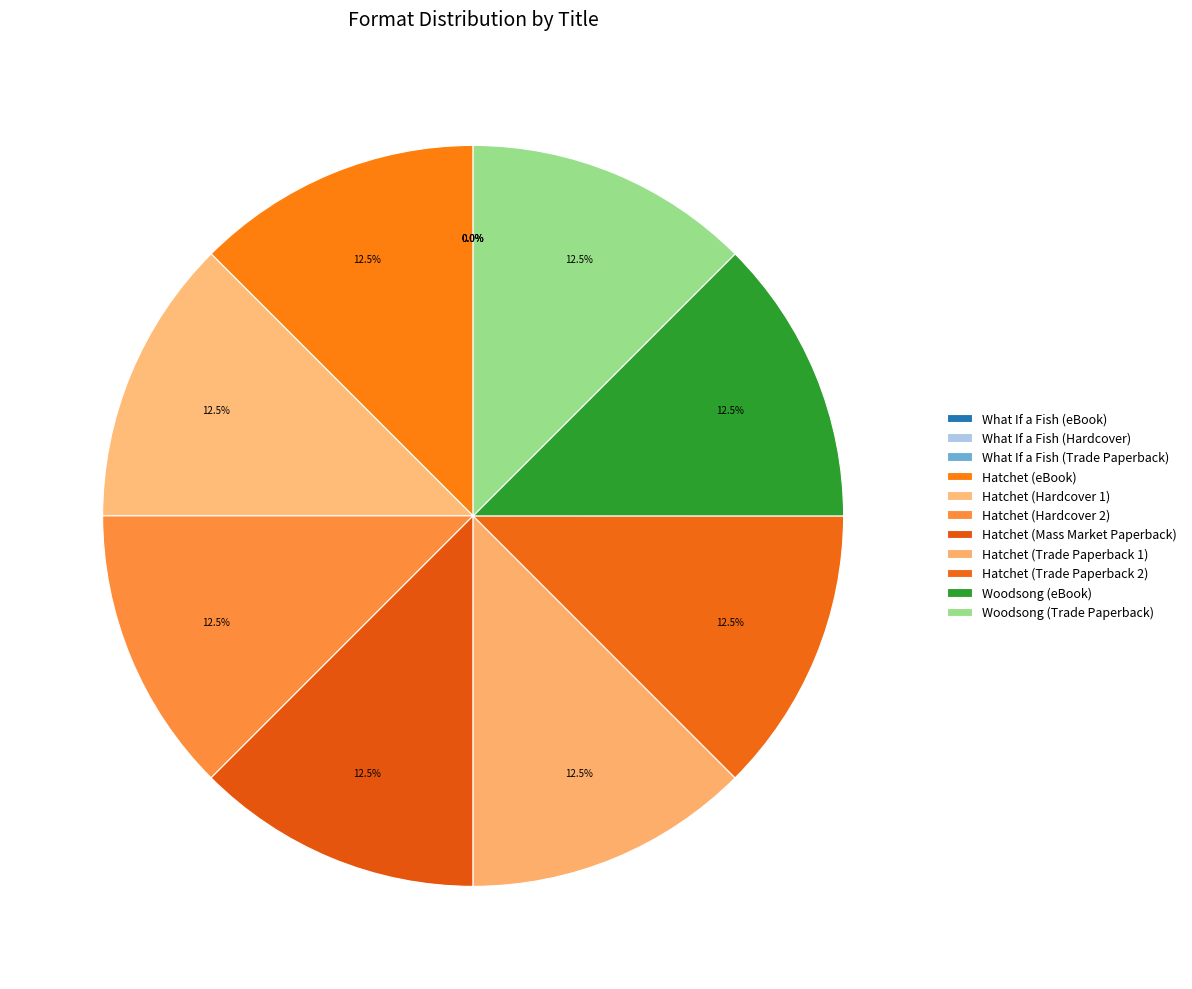

What percentage is the Hatchet (Trade Paperback 1) slice, to the nearest percent?

12%